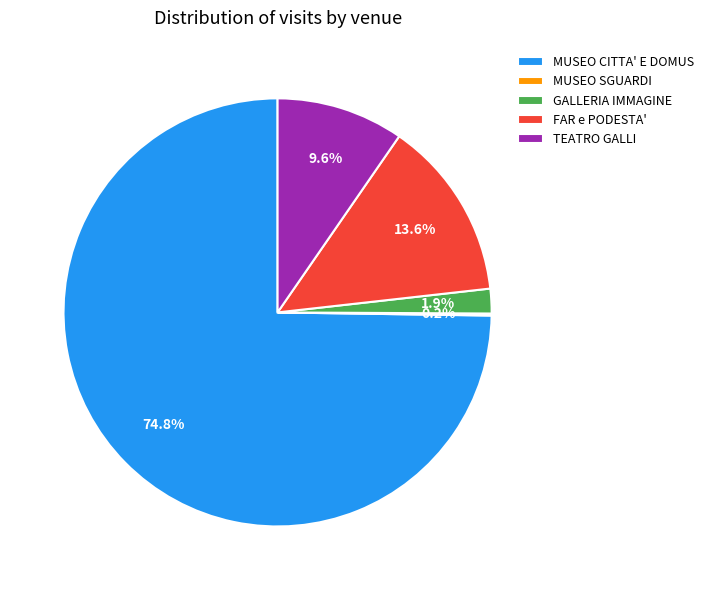

To the nearest percent, what is the difference between the MUSEO CITTA' E DOMUS and FAR e PODESTA' slice percentages?

61%